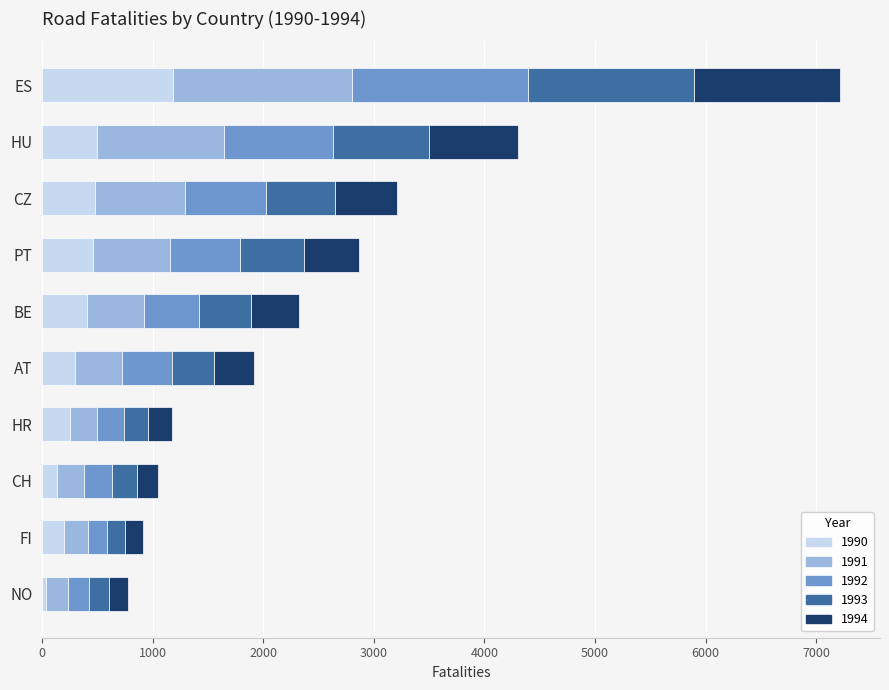

What is the total value across all series at HU?

4307